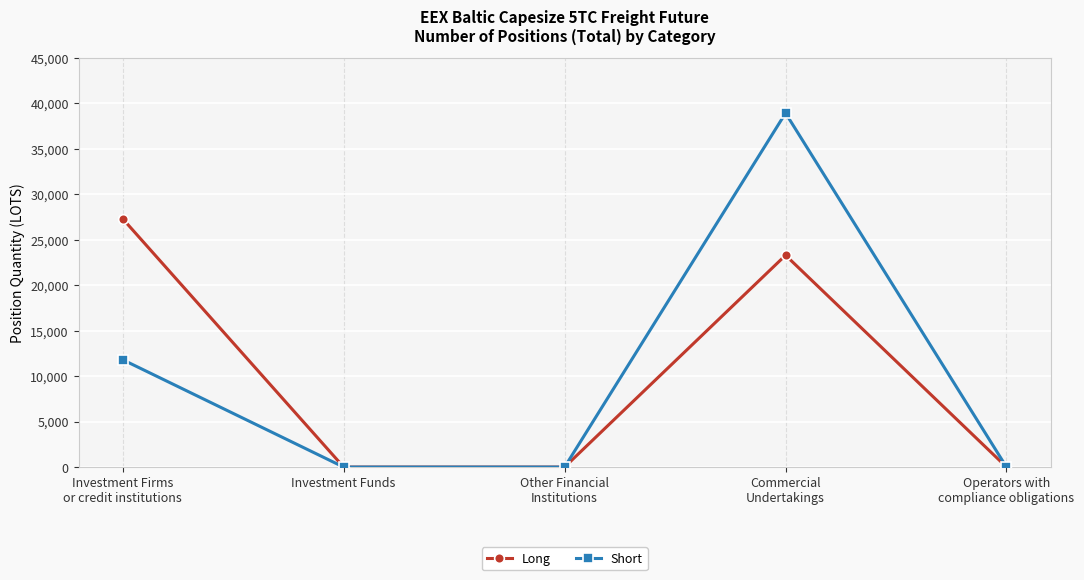

Where is the first local maximum for Short?

Commercial
Undertakings